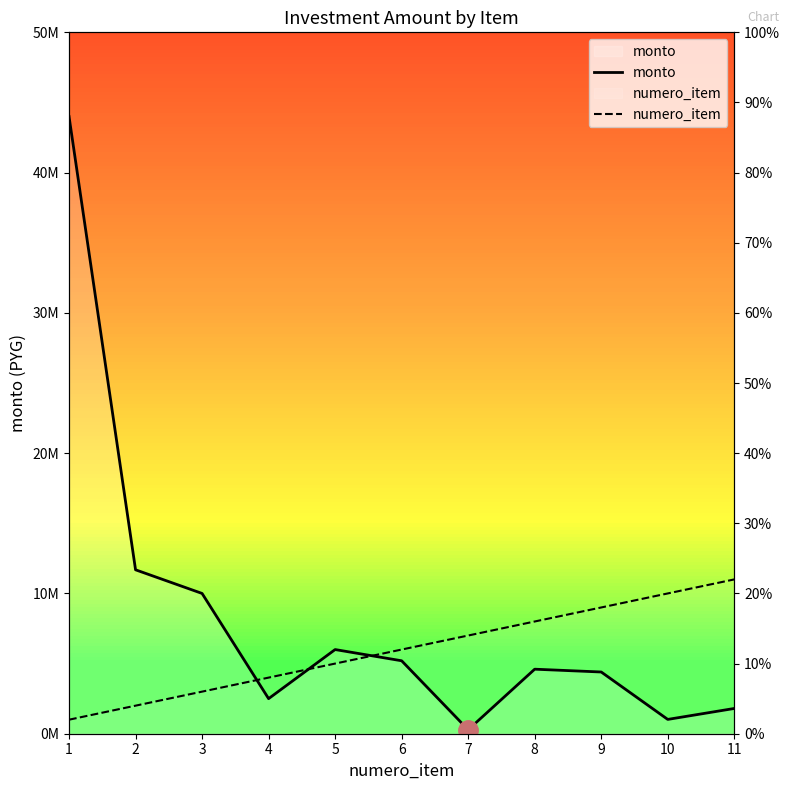

At how many categories does at least one series exceed 43754425?

1